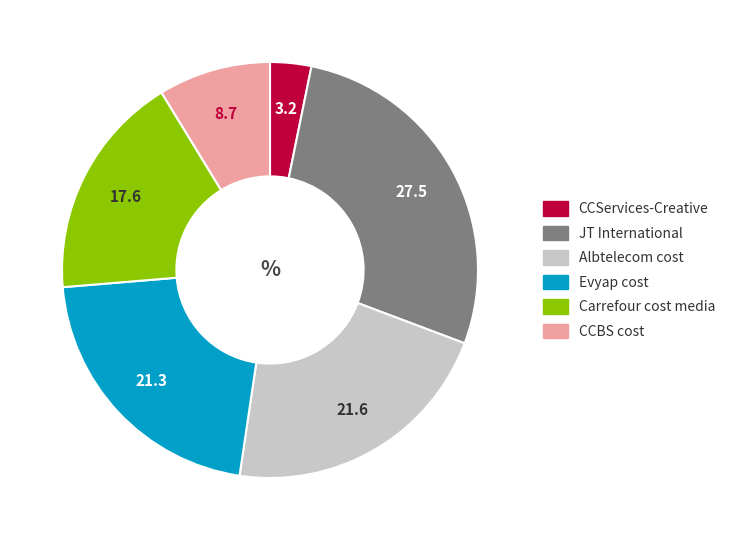

Do JT International and Albtelecom cost together represent more than half of the pie?

No